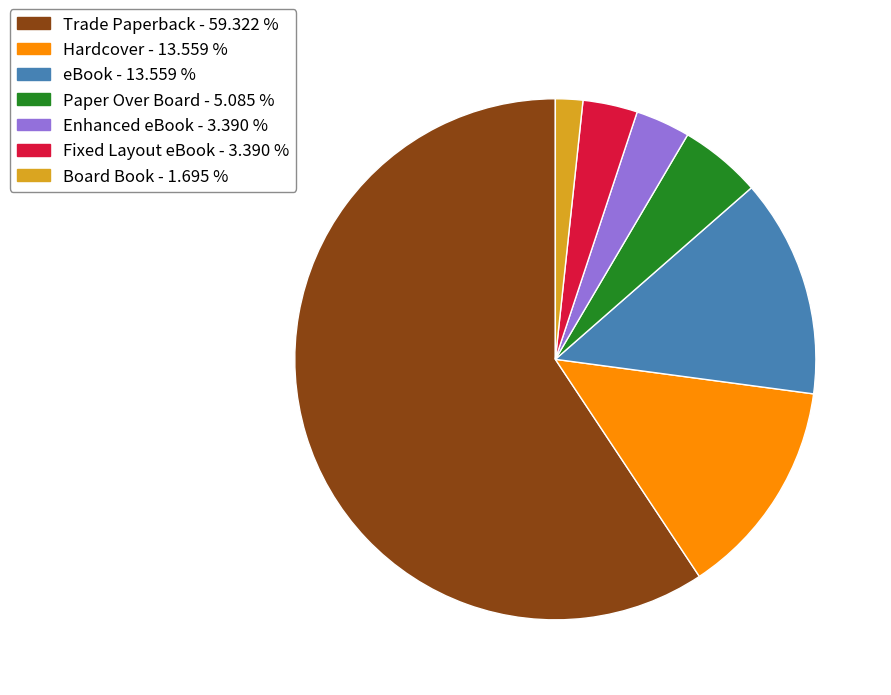

Do Hardcover and Board Book together represent more than half of the pie?

No